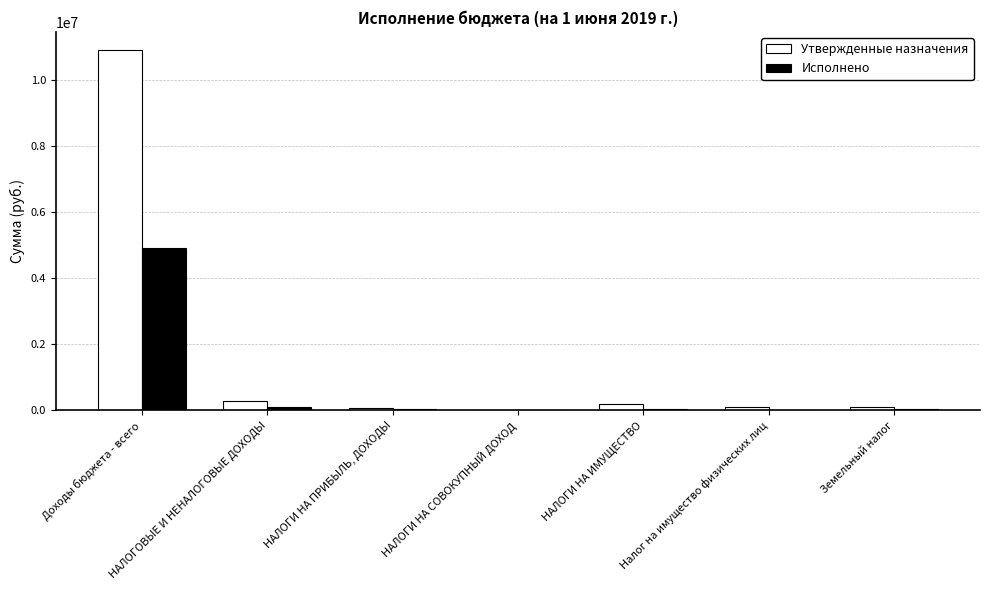

The value of Утвержденные назначения at Доходы бюджета - всего is 18012919.4. True or false?

False